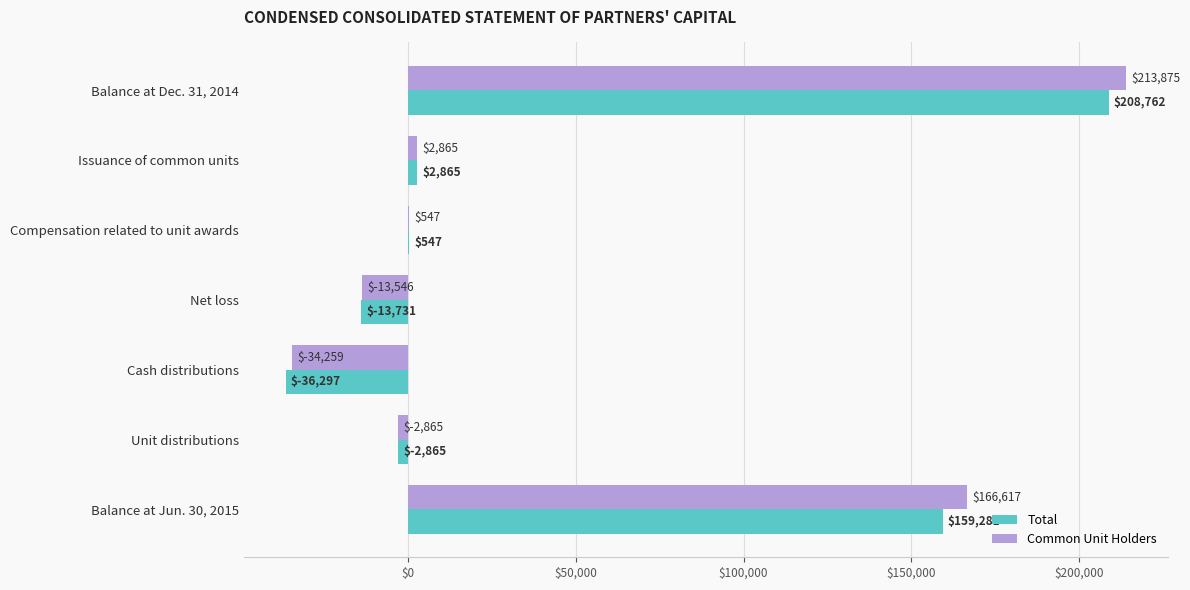

Between Compensation related to unit awards and Cash distributions, which series saw the biggest shift?

Total